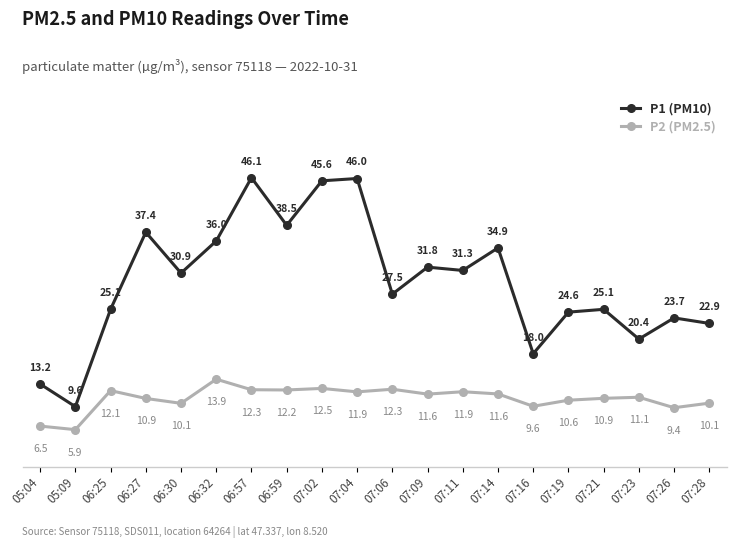

Where is the first local minimum for P2 (PM2.5)?

05:09